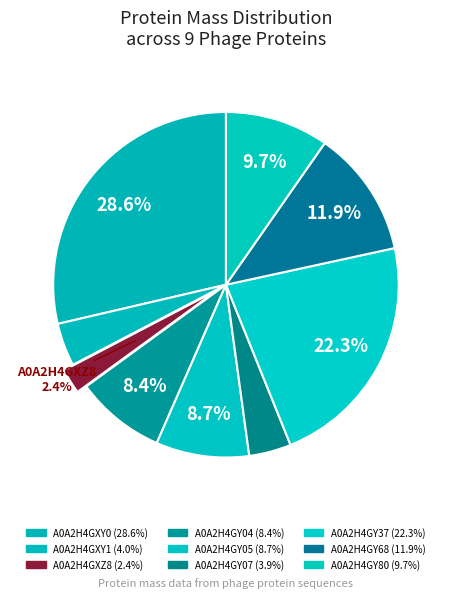

To the nearest percent, what is the combined percentage of A0A2H4GY80 and A0A2H4GY68?

22%